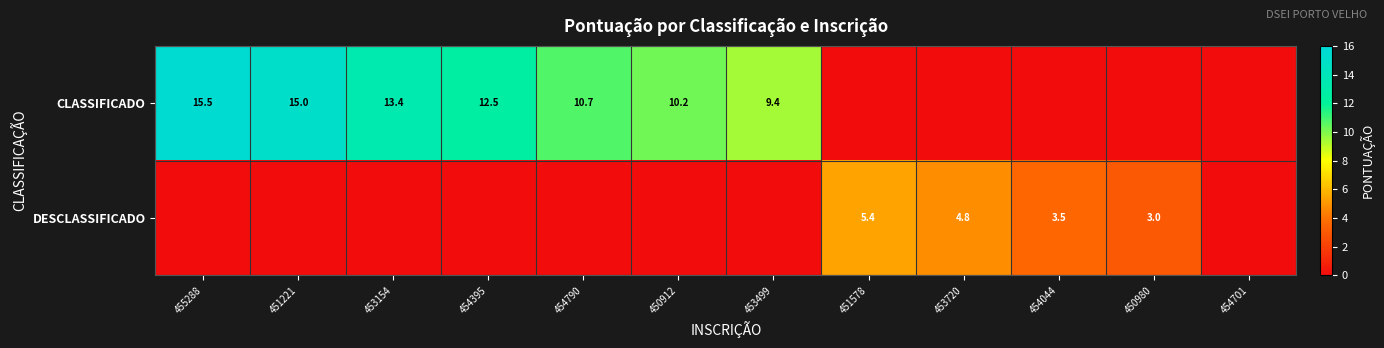

Is it true that CLASSIFICADO equals 9.4 at 453499?

True